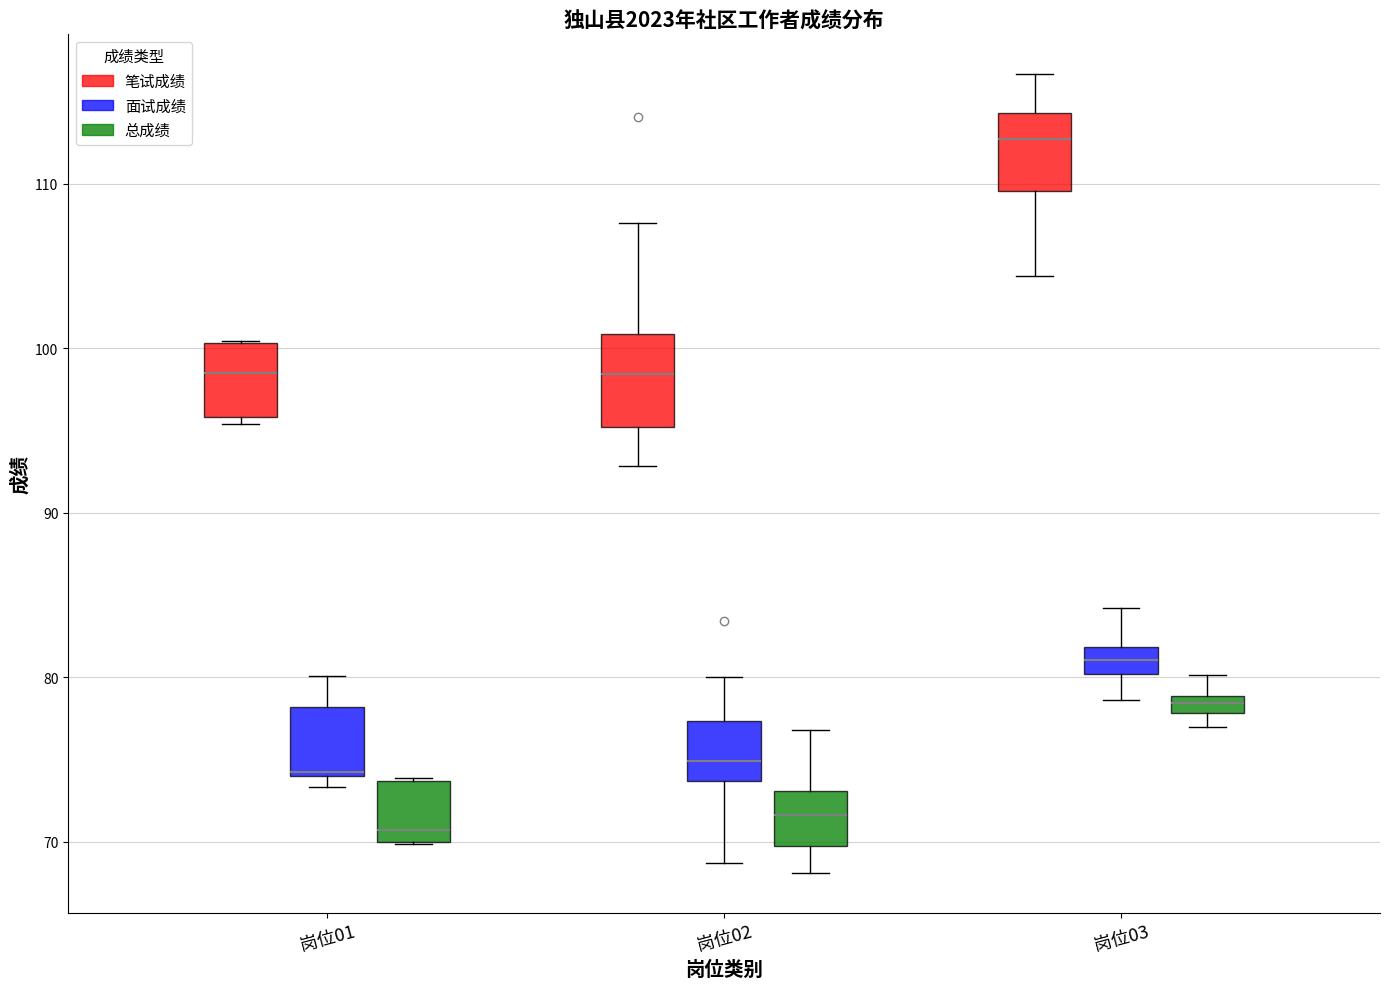

Which box has the highest median line?

岗位03 (笔试成绩)